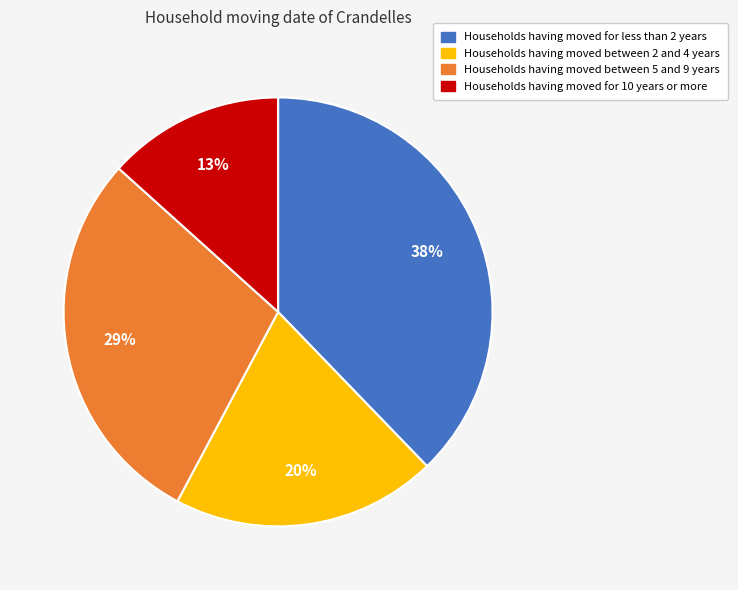

To the nearest percent, what is the average slice percentage?

25%